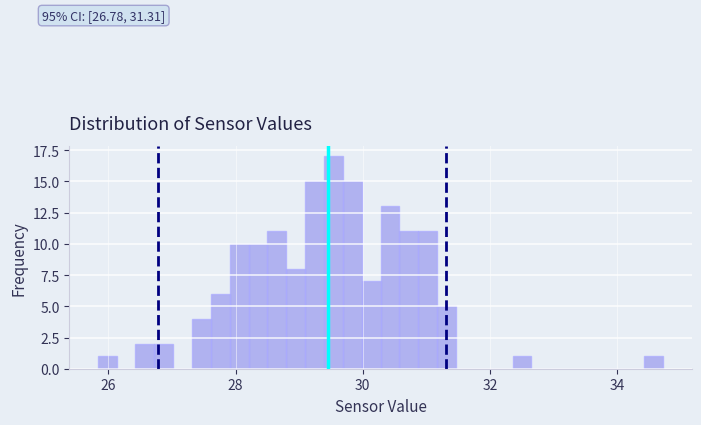

Around what value on the x-axis is the tallest bar? Give the approximate position of its centre, as read against the axis.

29.6